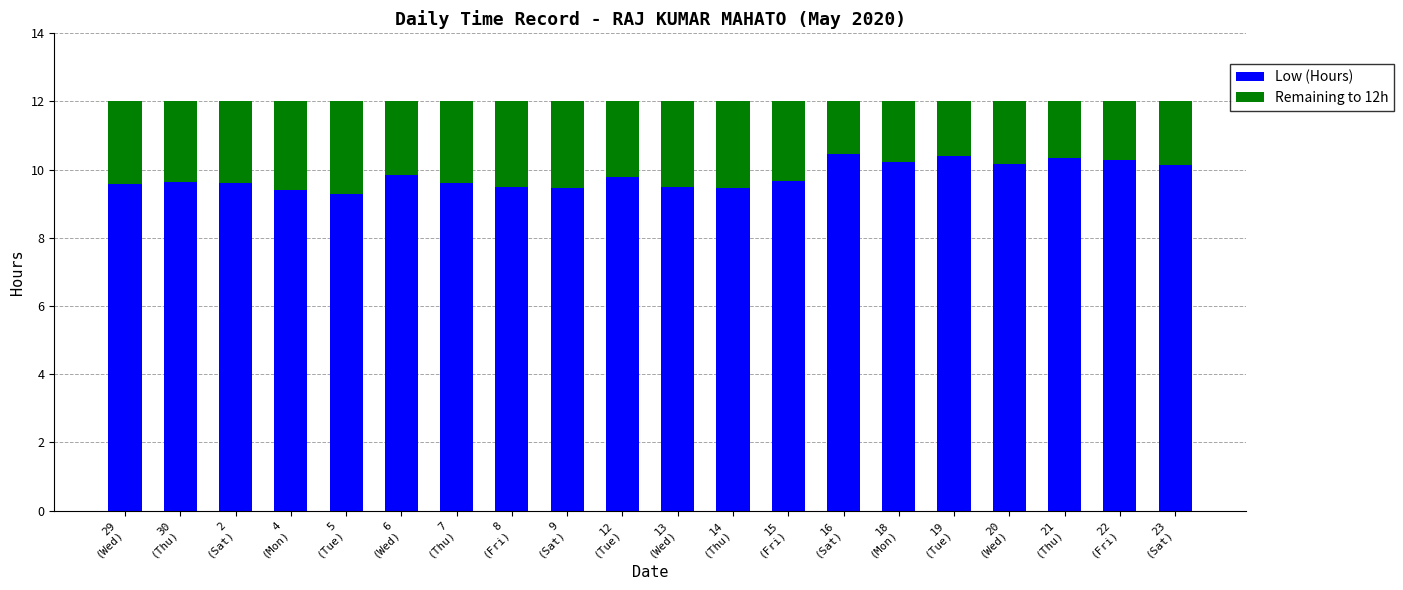

What is the minimum value for Low (Hours)?

9.3